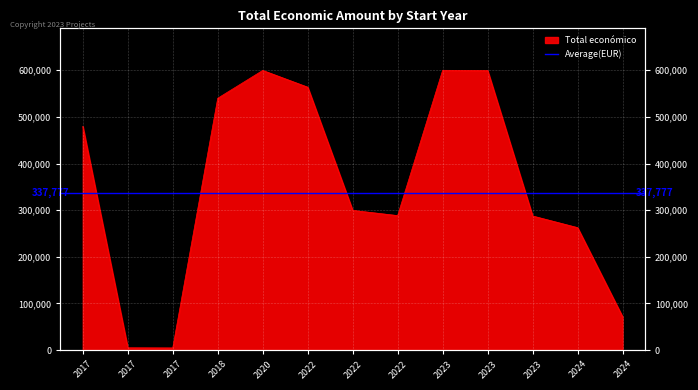

What is the greatest value displayed?

599883